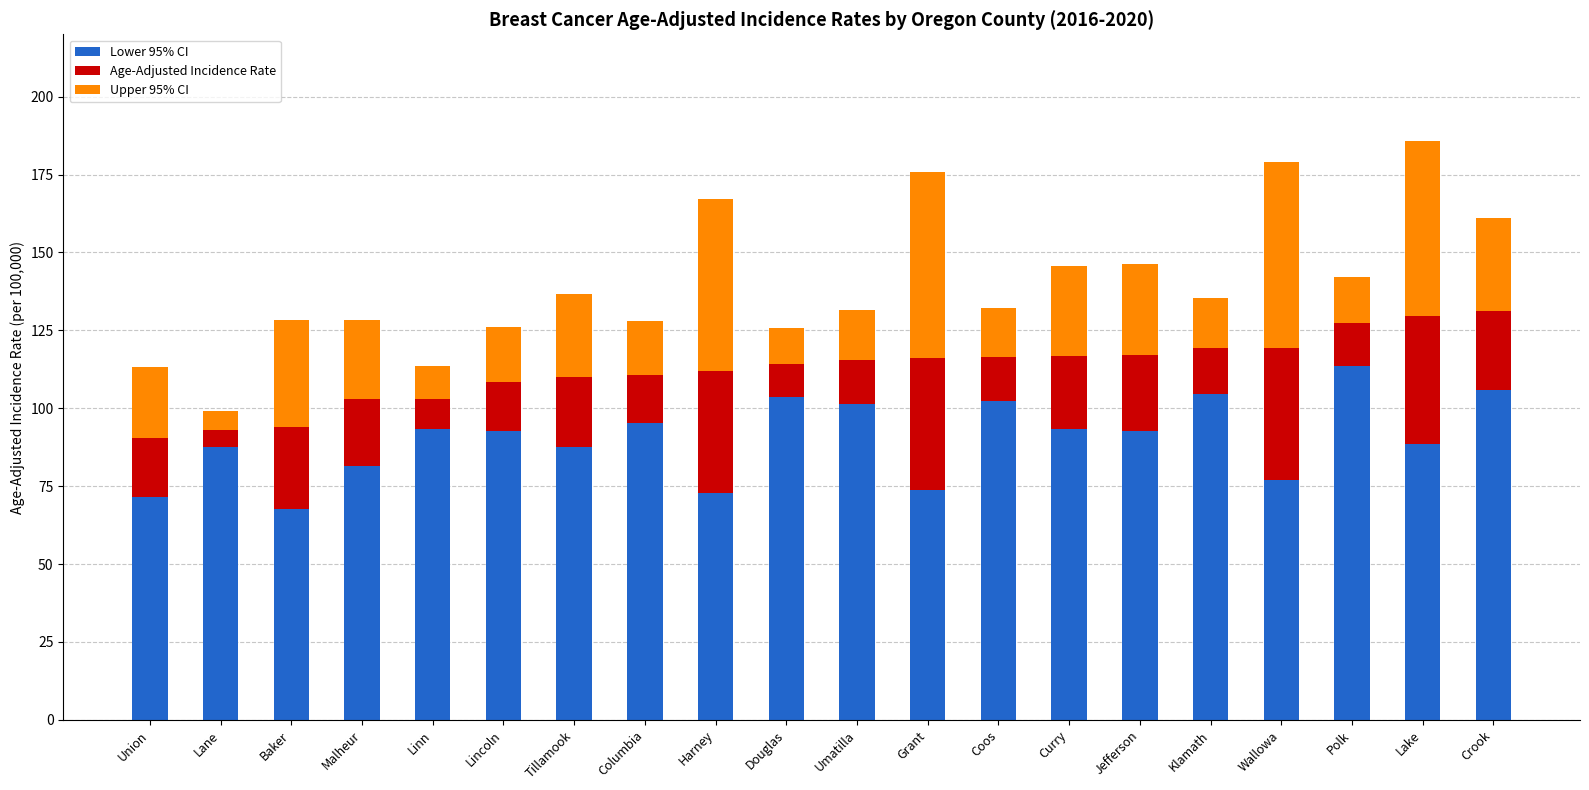

What is the minimum value for Lower 95% CI?

67.6